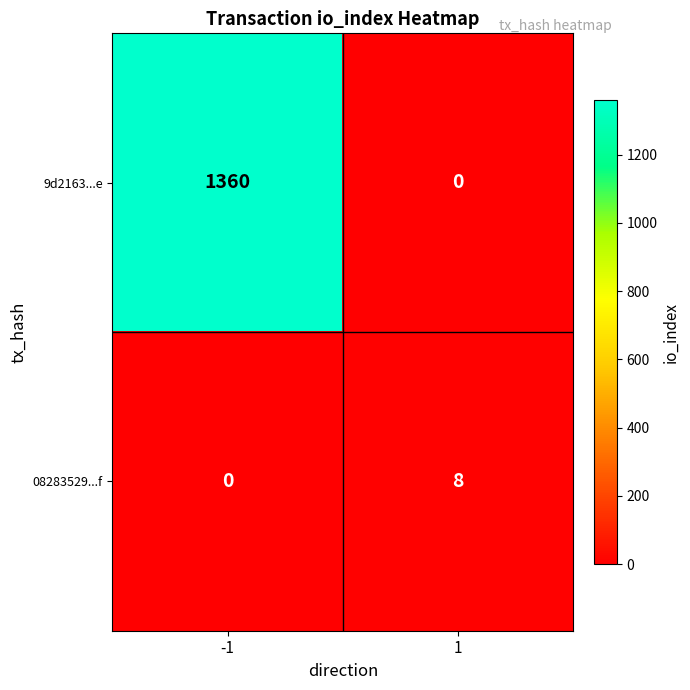

Reading left to right, what are all the values shown in this chart?

9d2163...e: 1360	0
08283529...f: 0	8